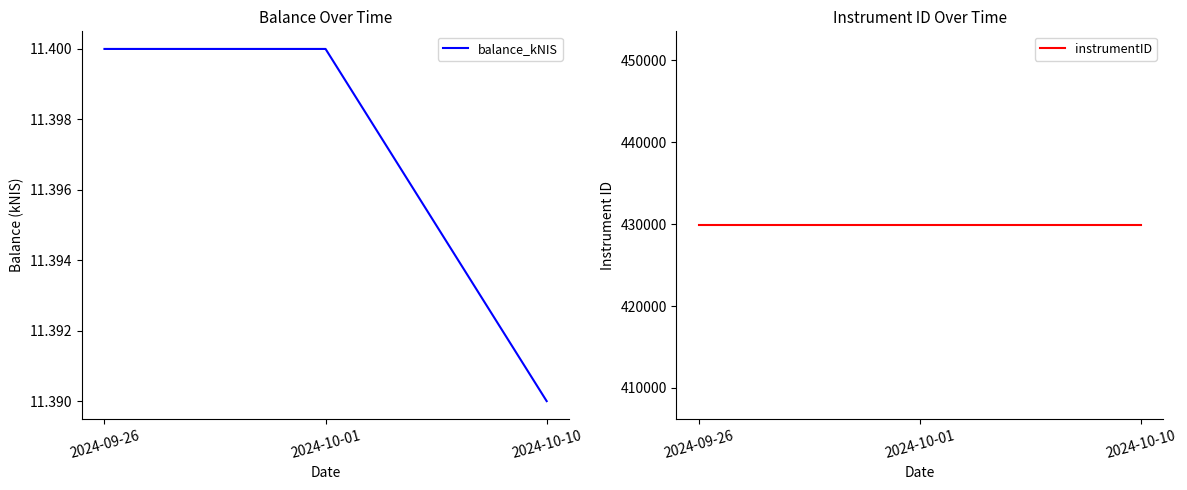

What is the difference between the highest and lowest values at 2024-10-01?

429877.6